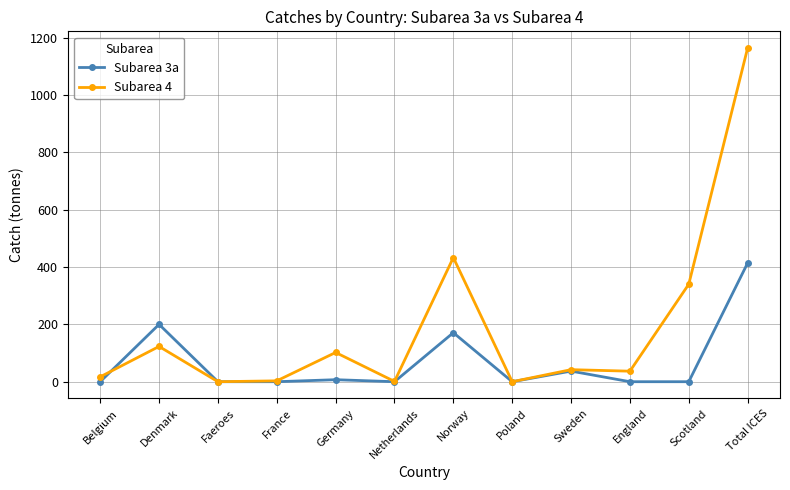

What is the sum of all Subarea 3a values?

829.0